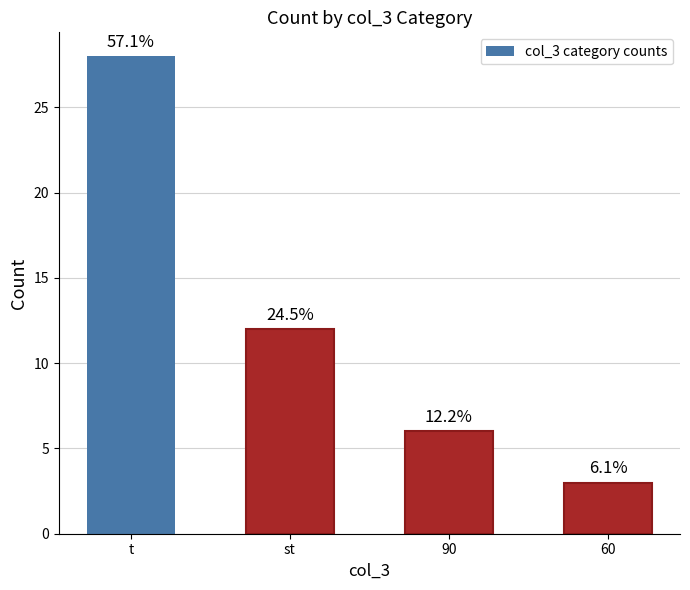

List the labels in order of value, largest first.

t, st, 90, 60